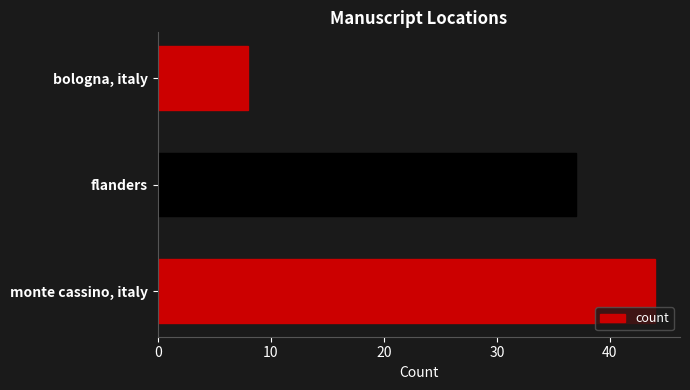

List the labels in order of value, largest first.

monte cassino, italy, flanders, bologna, italy